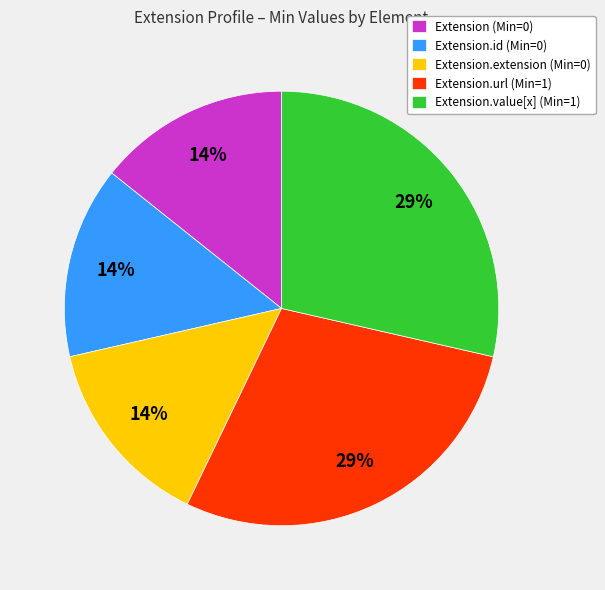

To the nearest percent, what is the average slice percentage?

20%